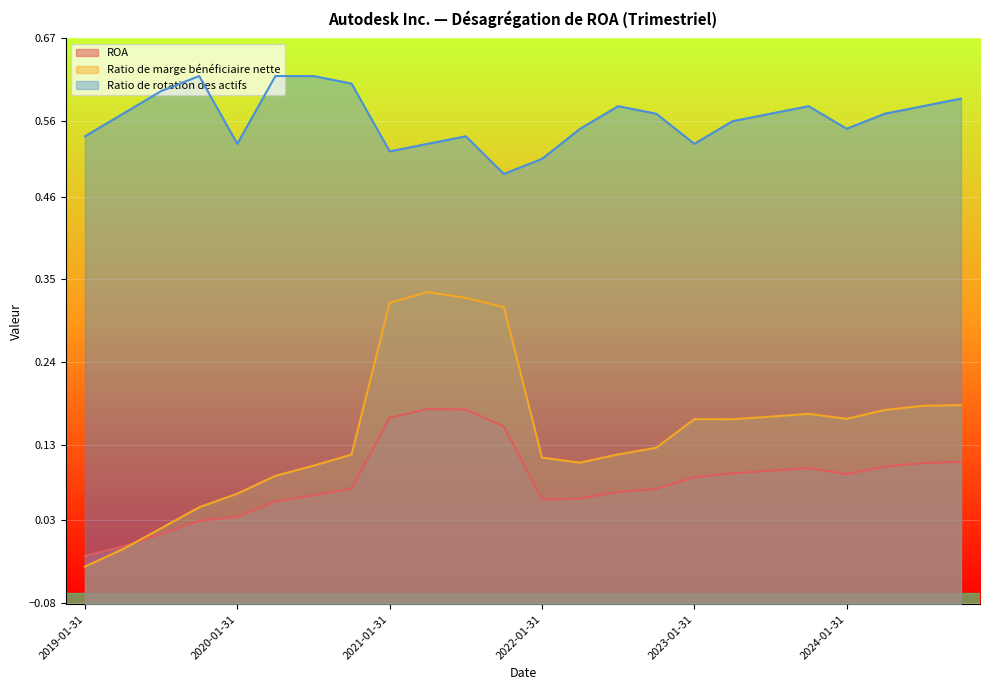

After their last crossing, which series has the higher values: ROA or Ratio de marge bénéficiaire nette?

Ratio de marge bénéficiaire nette